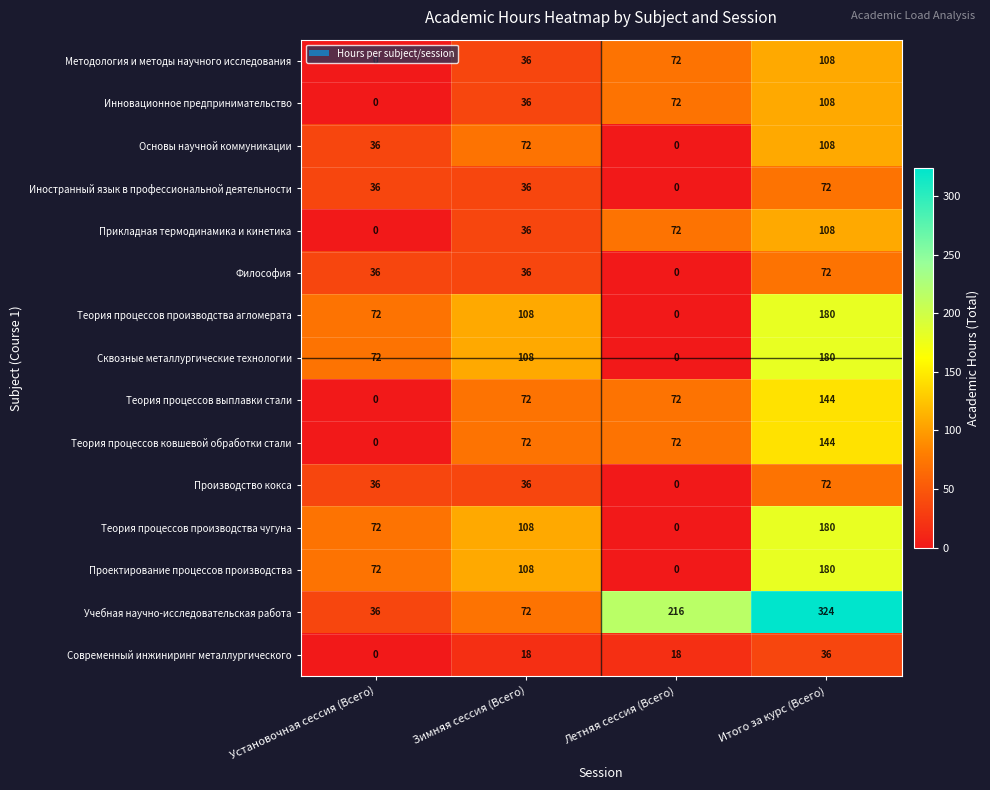

Which category has the highest value in the Прикладная термодинамика и кинетика series?

Итого за курс (Всего)